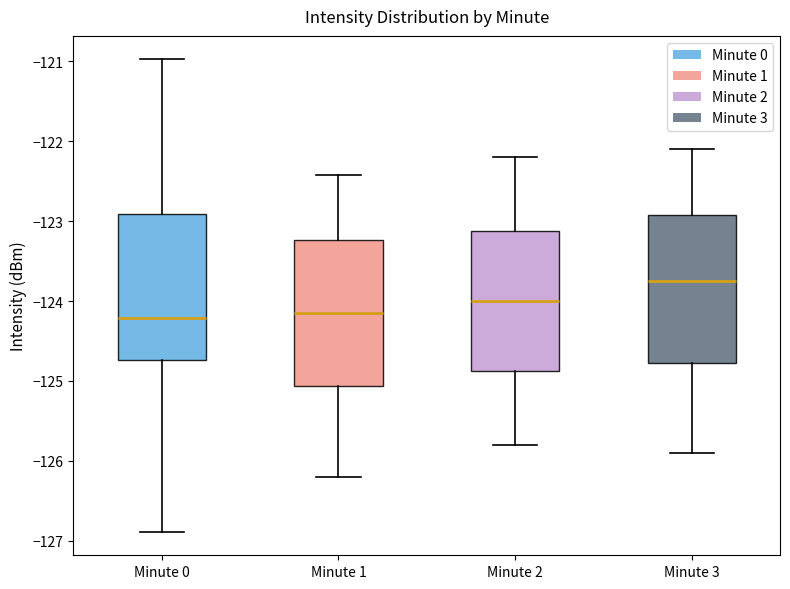

Where is the upper edge of the box for Minute 0 on the y-axis? The values are not printed on the chart, so give them approximately, as read against the axis.

-122.9